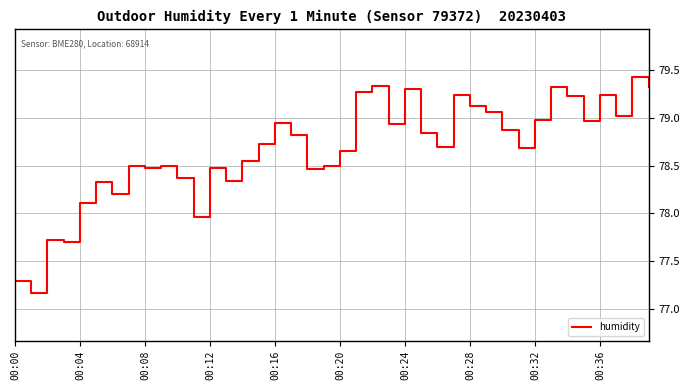

How many series are shown in this chart?

1